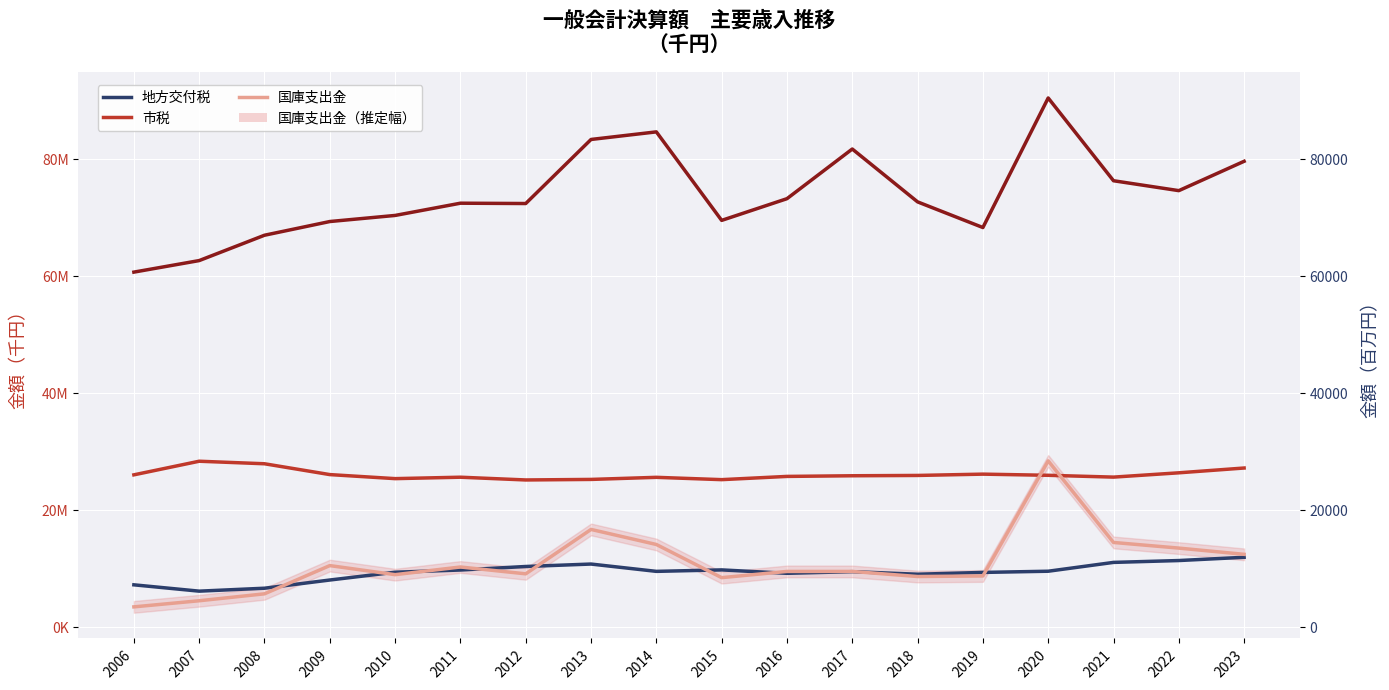

Which label corresponds to the smallest value in the chart?

2006